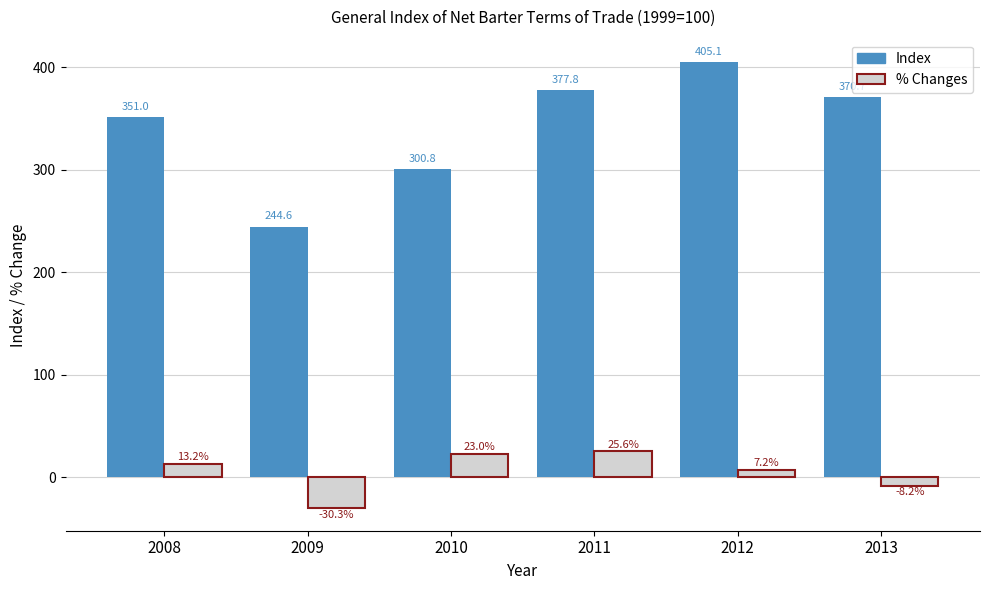

What is the approximate value of % Changes at 2011?

25.6